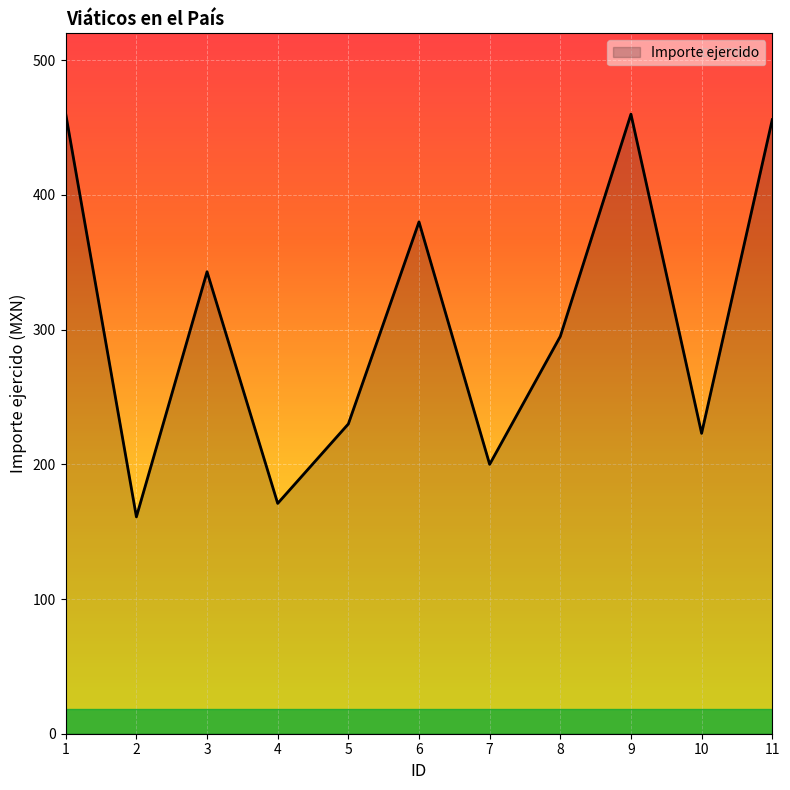

What is the maximum value shown in the chart?

460.0